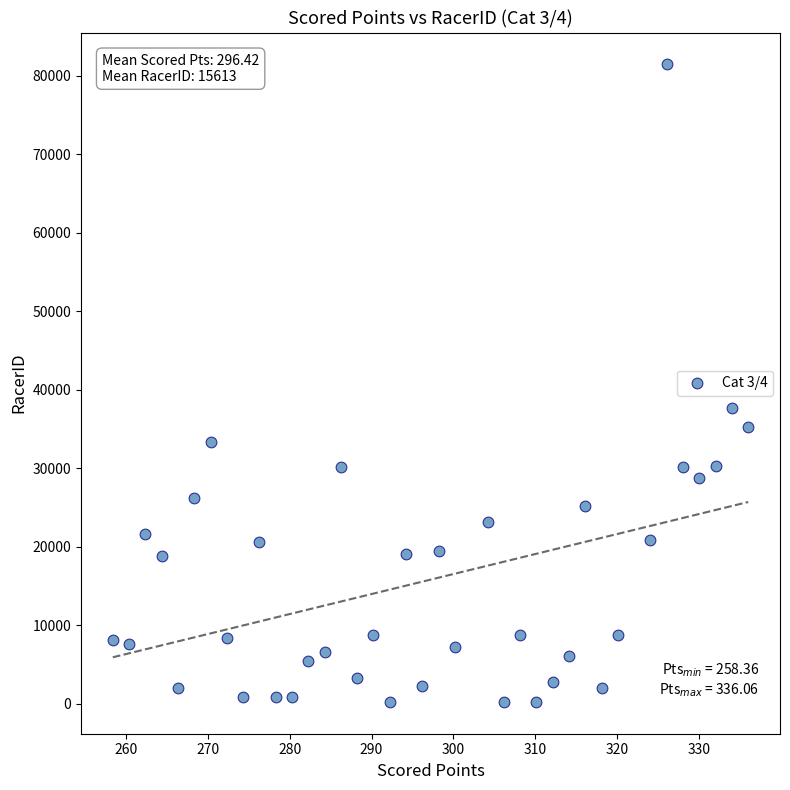

What Y value in the scatter plot is closest to 40846?

37628